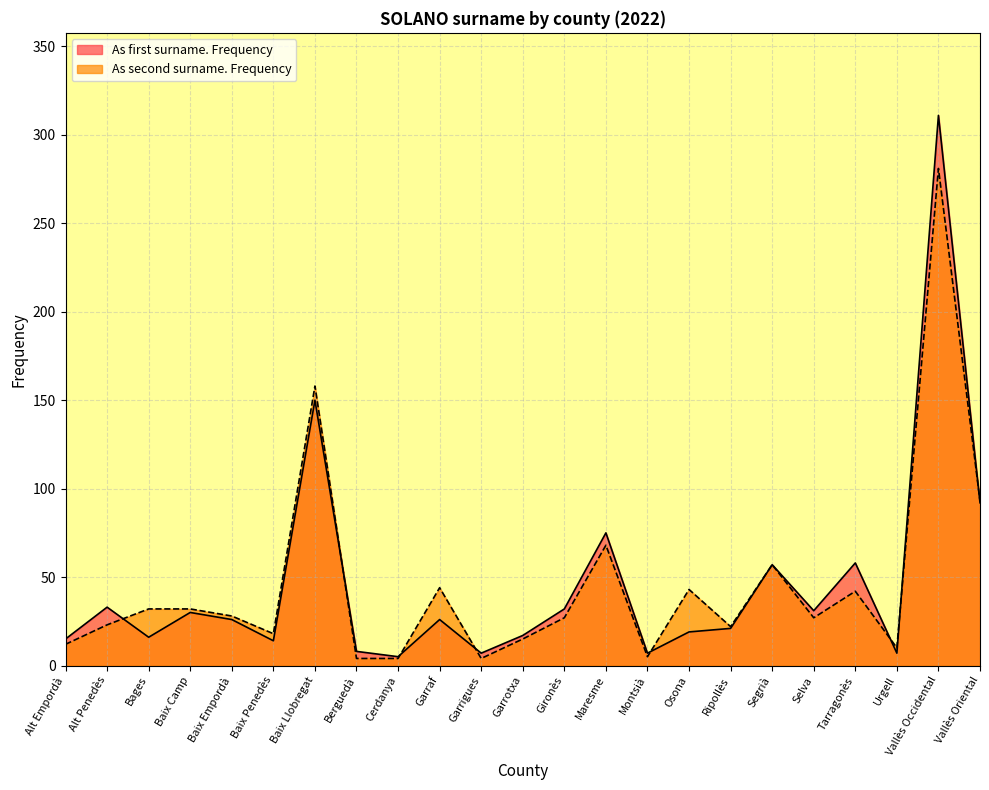

Reading right to left, list all the values displayed in this chart.

As first surname. Frequency: Vallès Oriental=92	Vallès Occidental=311	Urgell=7	Tarragonès=58	Selva=31	Segrià=57	Ripollès=21	Osona=19	Montsià=7	Maresme=75	Gironès=32	Garrotxa=17	Garrigues=7	Garraf=26	Cerdanya=5	Berguedà=8	Baix Llobregat=150	Baix Penedès=14	Baix Empordà=26	Baix Camp=30	Bages=16	Alt Penedès=33	Alt Empordà=15
As second surname. Frequency: Vallès Oriental=93	Vallès Occidental=281	Urgell=10	Tarragonès=42	Selva=27	Segrià=57	Ripollès=22	Osona=43	Montsià=5	Maresme=68	Gironès=27	Garrotxa=15	Garrigues=4	Garraf=44	Cerdanya=4	Berguedà=4	Baix Llobregat=158	Baix Penedès=18	Baix Empordà=28	Baix Camp=32	Bages=32	Alt Penedès=23	Alt Empordà=12